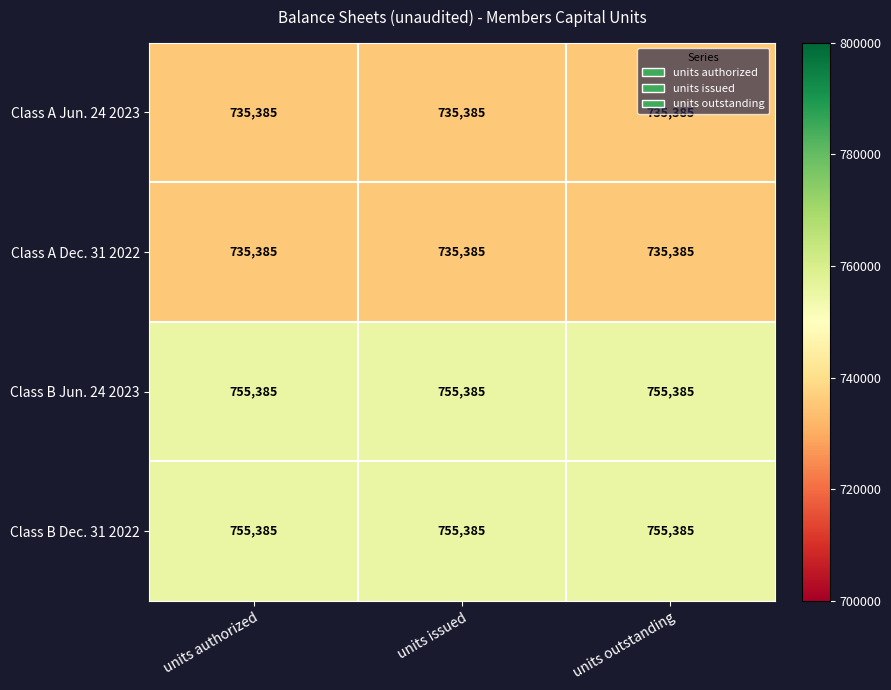

What is the total value across all series at units authorized?

2981540